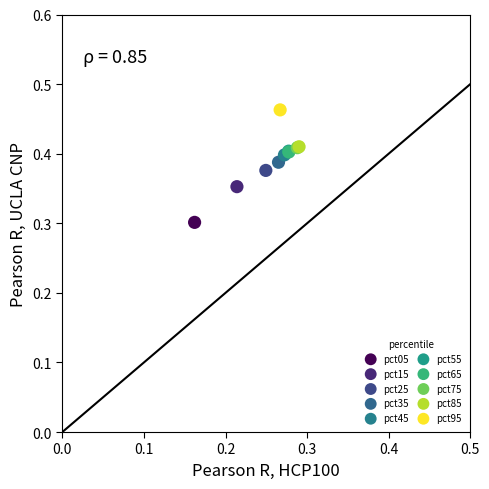

Which series reaches the maximum Y coordinate?

pct95